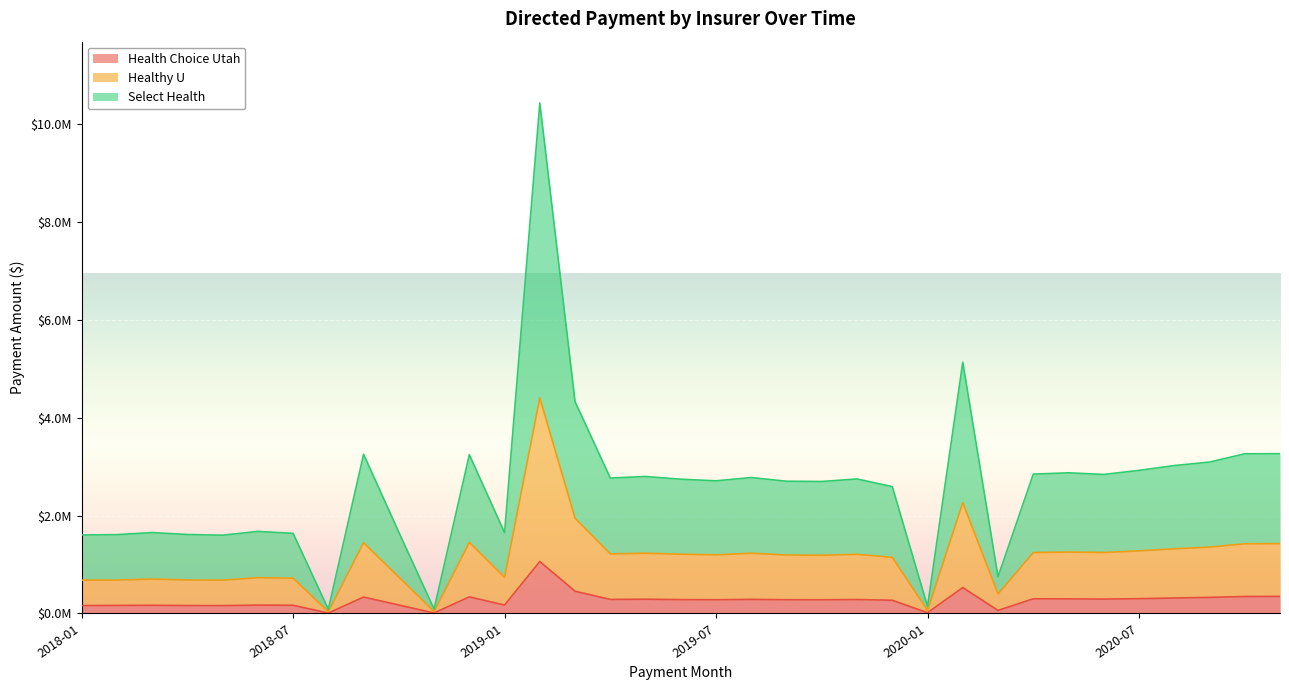

In Healthy U, how many points are higher than both neighbors (excluding endpoints)?

10